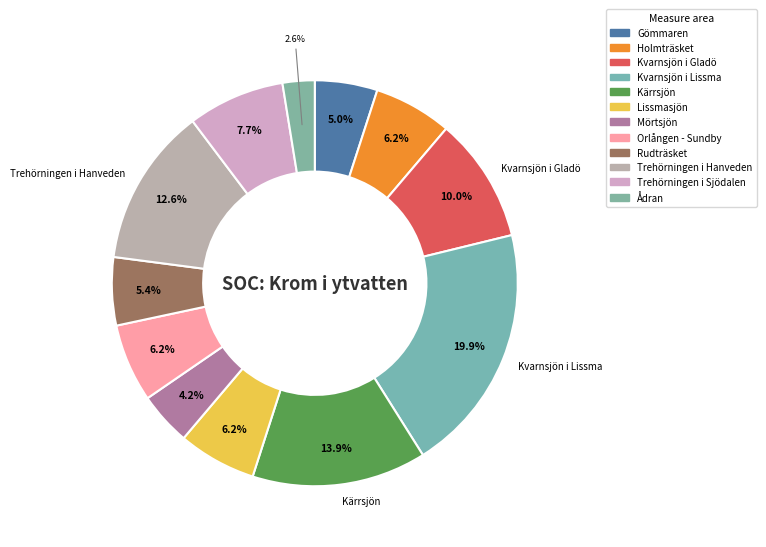

To the nearest percent, what percentage of the pie is Lissmasjön?

6%